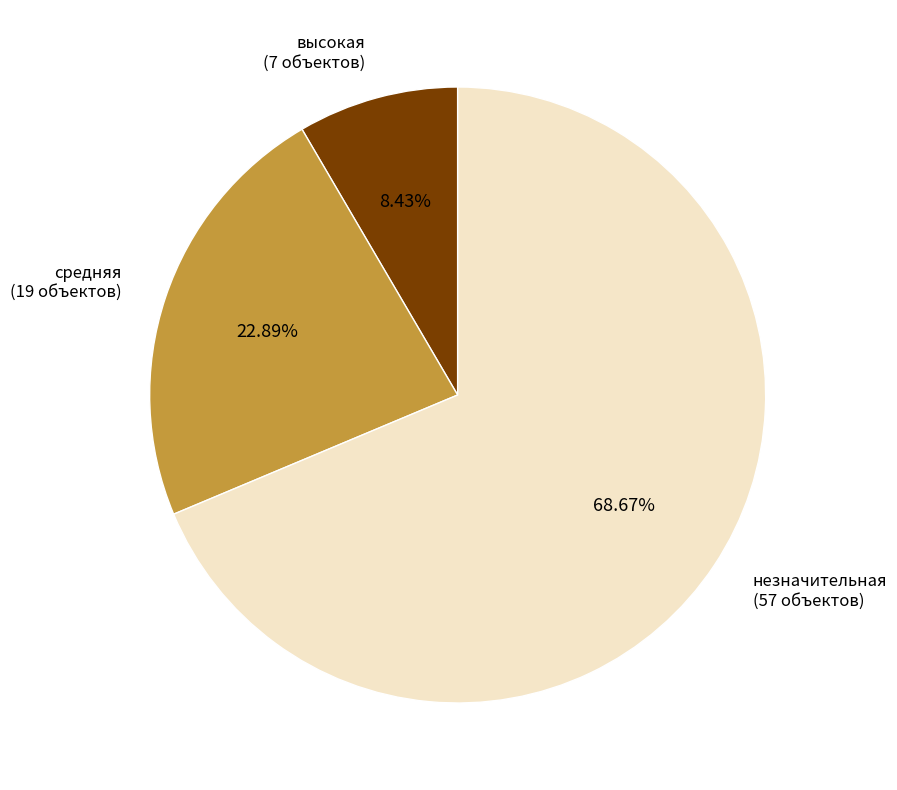

Which slice represents more than half of the pie?

незначительная